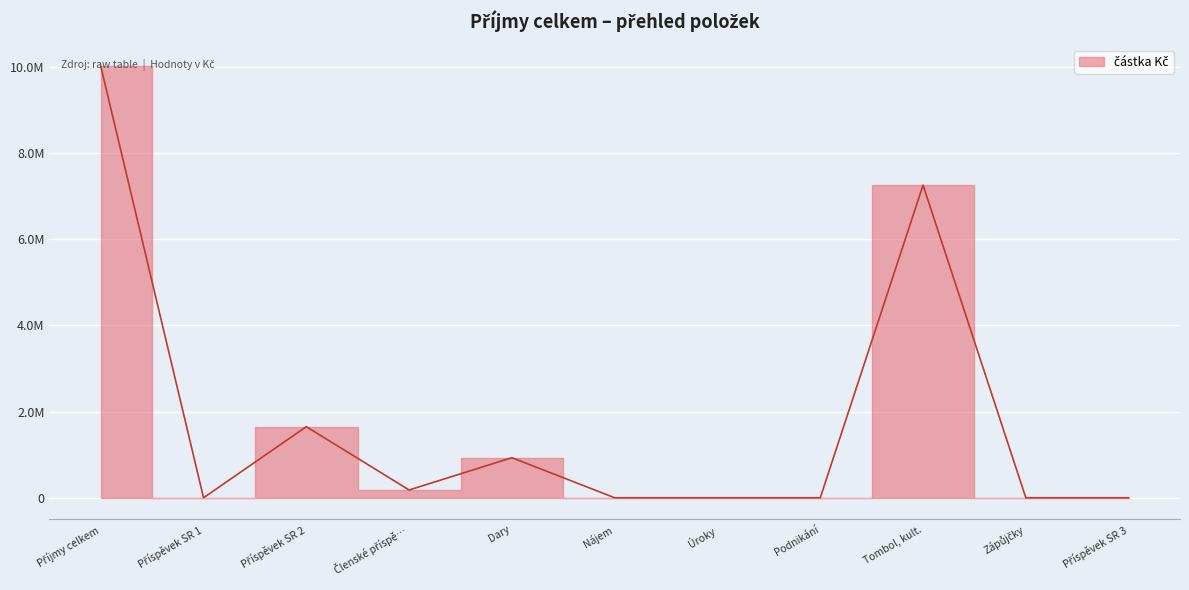

Rank the categories by value from lowest to highest.

Příspěvek SR 1, Nájem, Úroky, Podnikání, Zápůjčky, Příspěvek SR 3, Členské příspě…, Dary, Příspěvek SR 2, Tombol, kult., Příjmy celkem